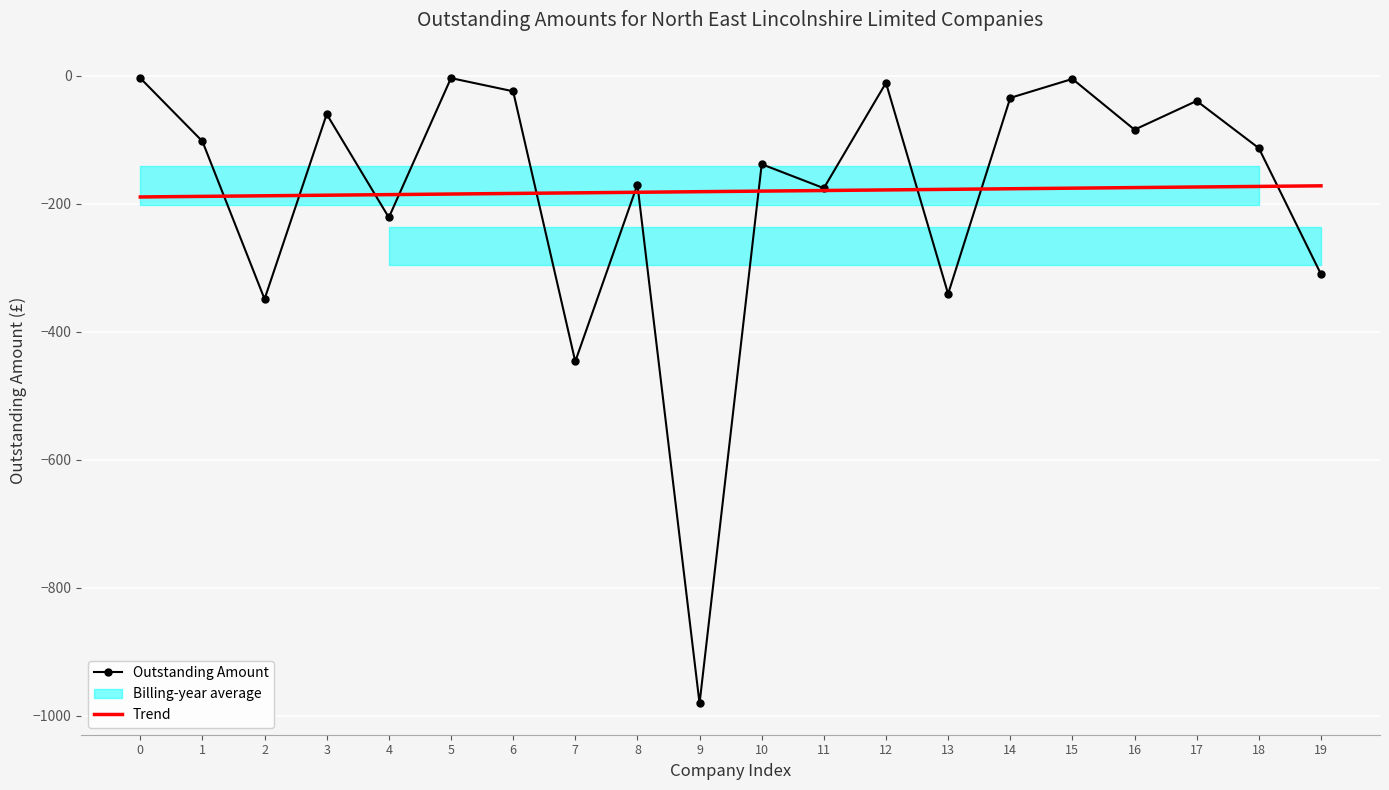

True or false: Outstanding Amount has a value of -7.0 at 15.

False